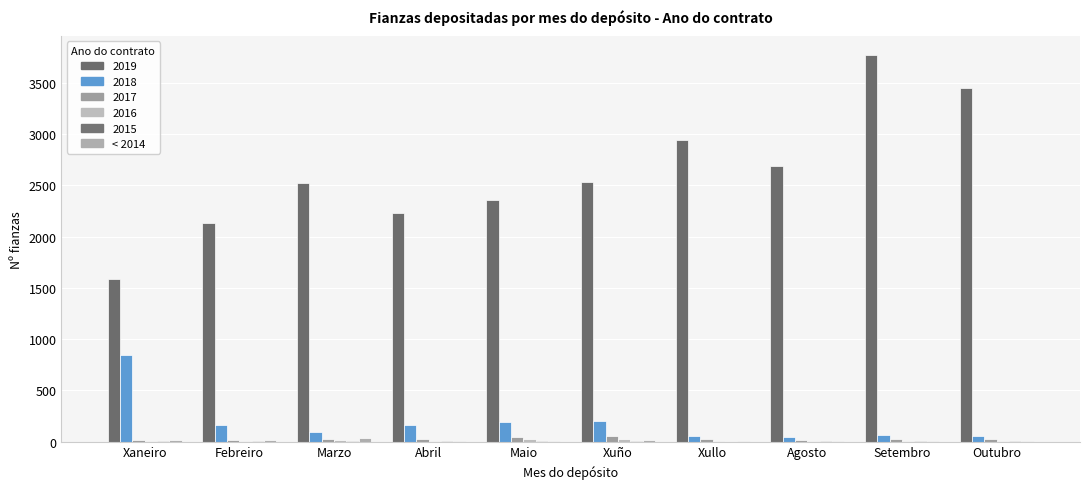

Does the chart contain stacked bars?

No